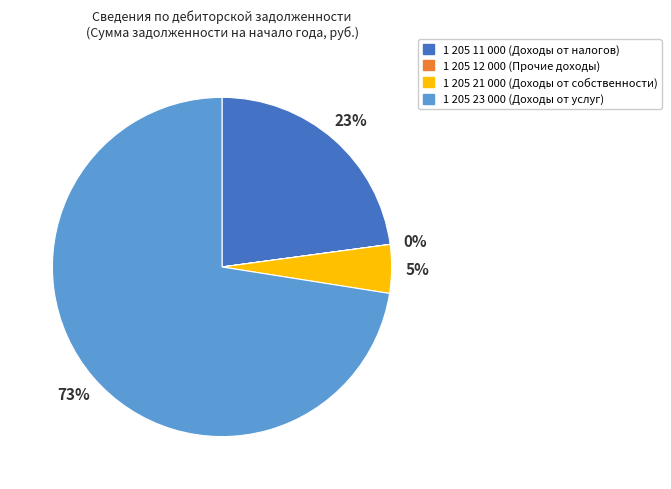

To the nearest percent, what is the average slice percentage?

25%